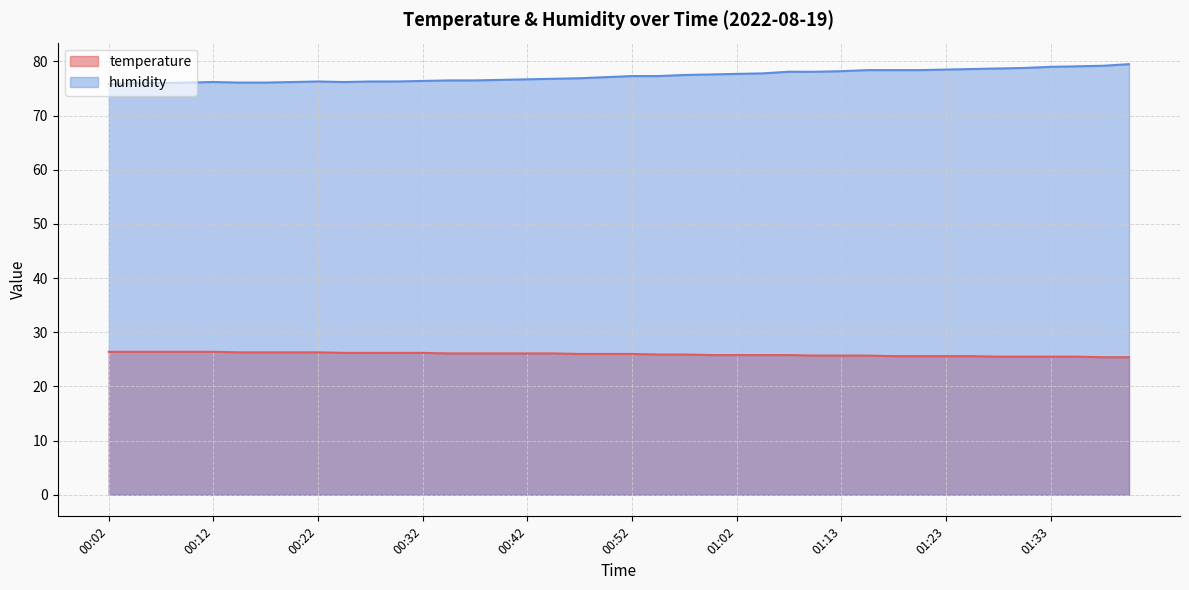

Rank the series at 01:10 from lowest to highest value.

temperature, humidity